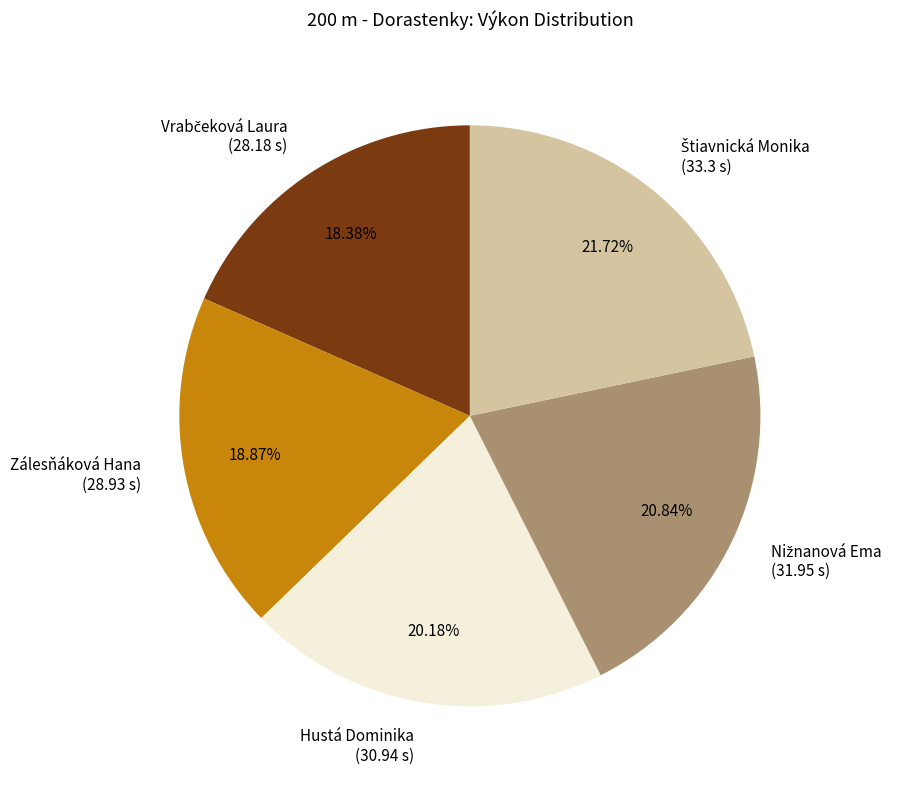

To the nearest percent, what is the difference between the largest and smallest slice percentages?

3%